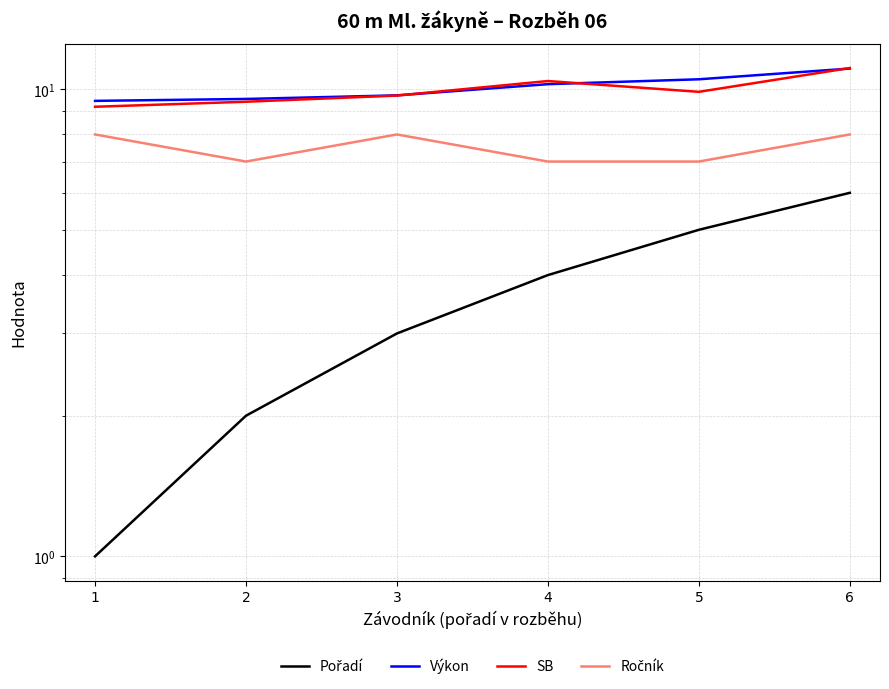

At how many categories does at least one series exceed 9?

6